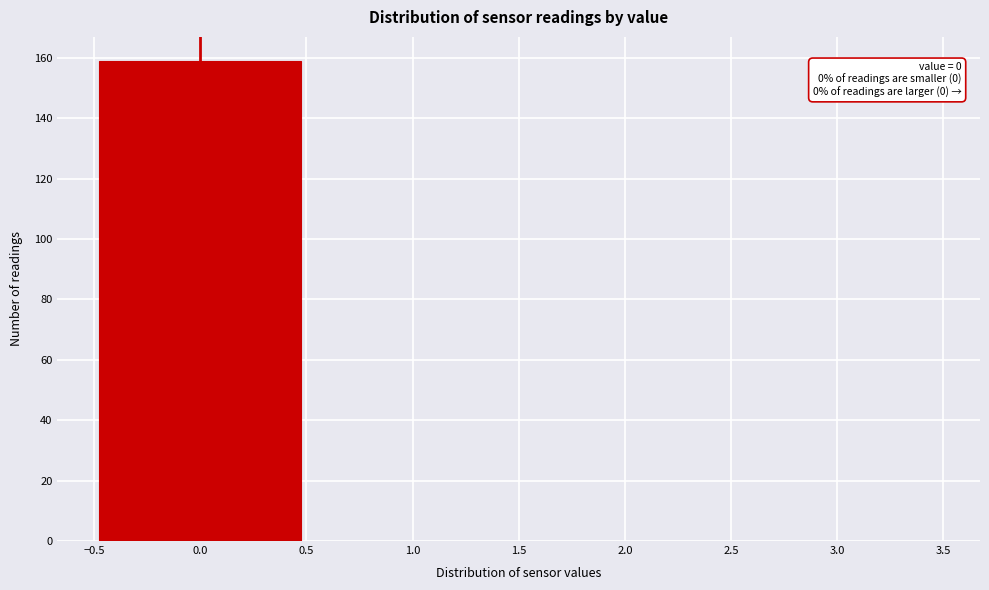

Over which range of the x-axis is the bar tallest?

-0.5 to 0.5